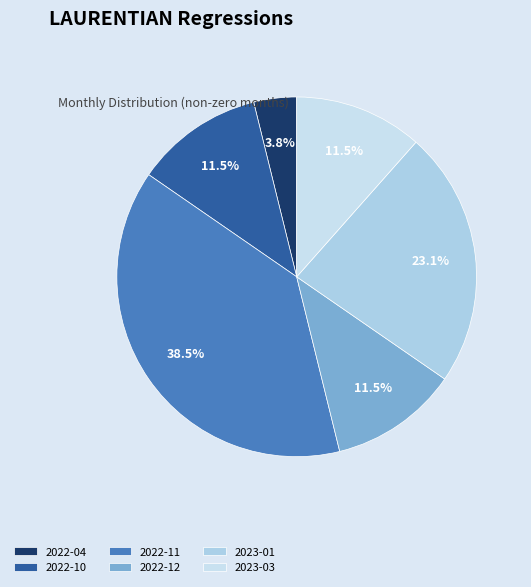

Which slice is the smallest?

2022-04